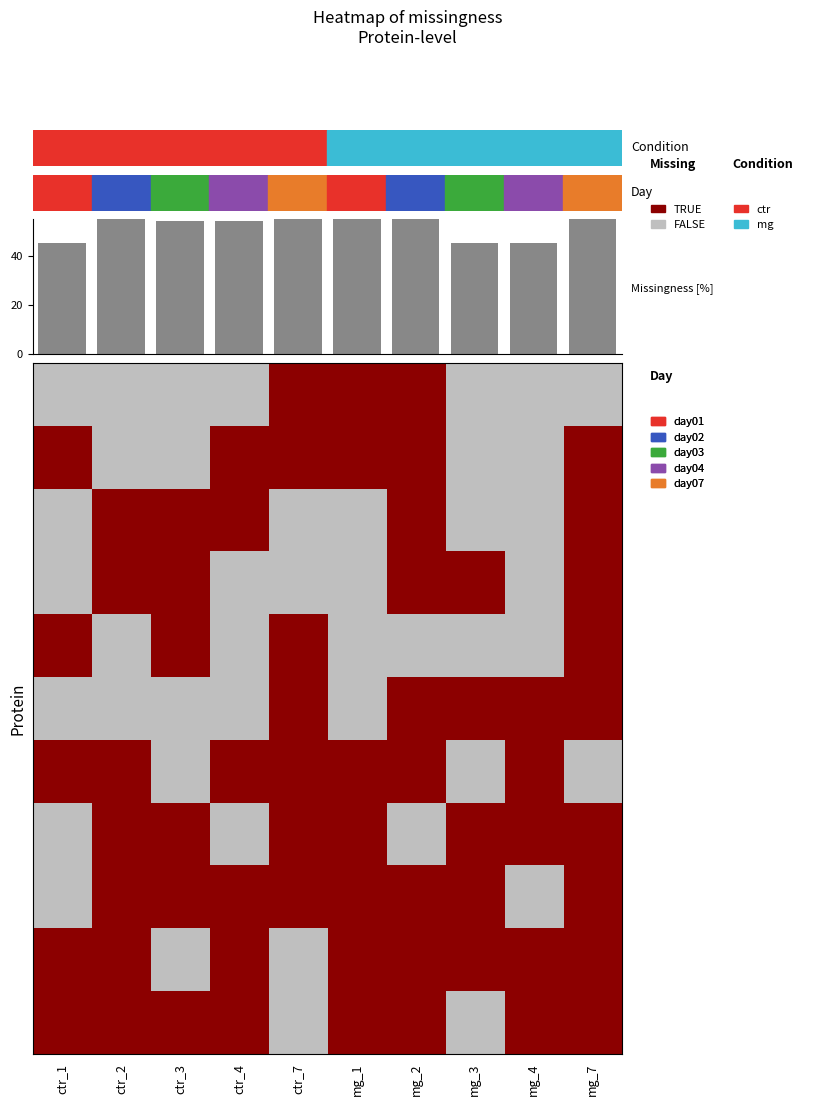

List the labels in order of value, smallest first.

ctr_1, mg_3, mg_4, ctr_3, ctr_4, ctr_2, ctr_7, mg_1, mg_2, mg_7